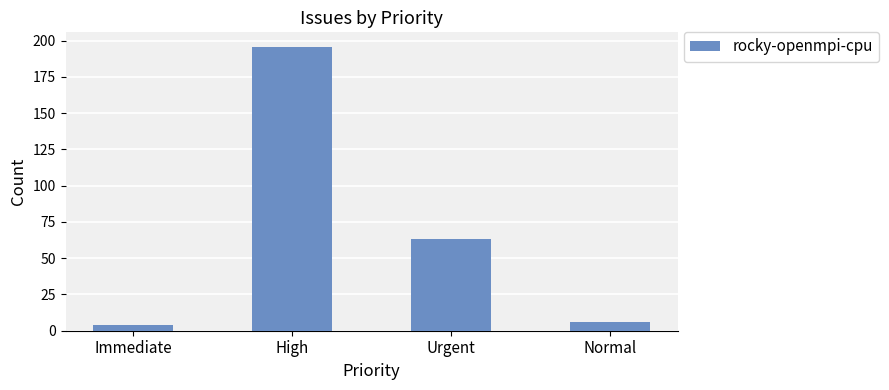

How many bars are there in total?

4